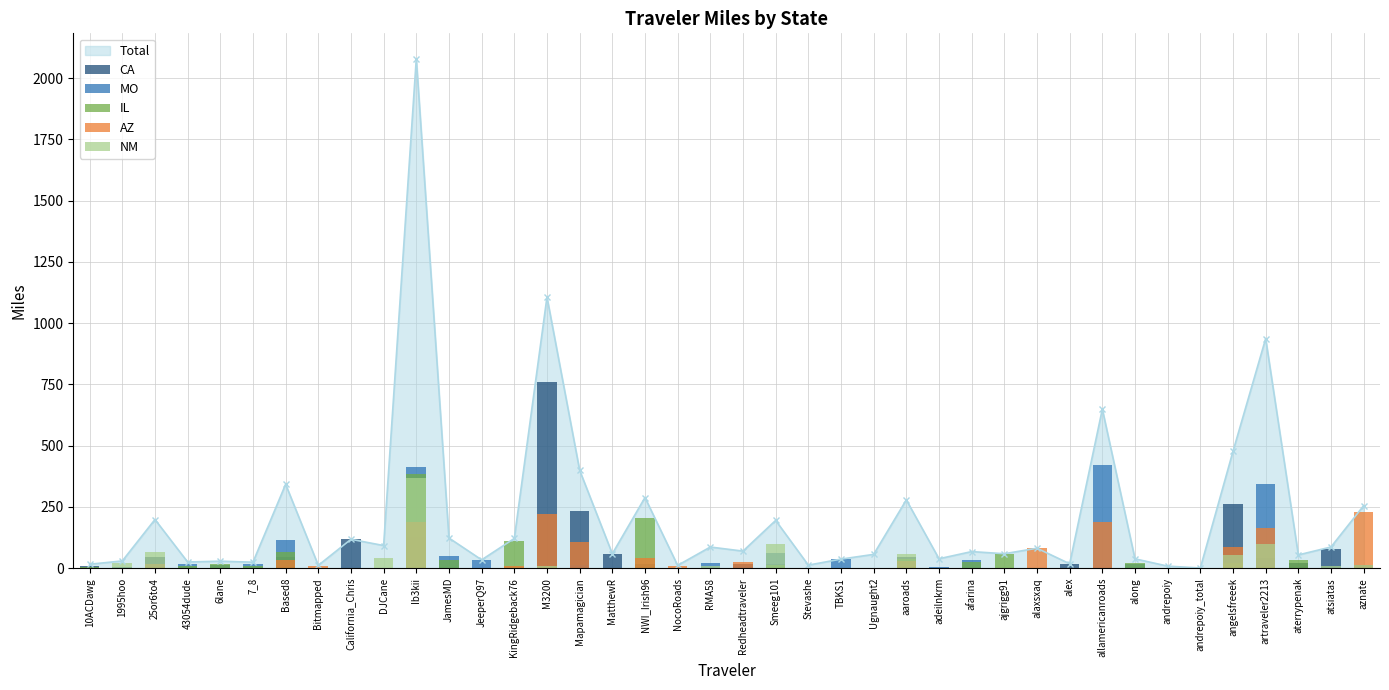

Which category has the highest value in the AZ series?

aznate